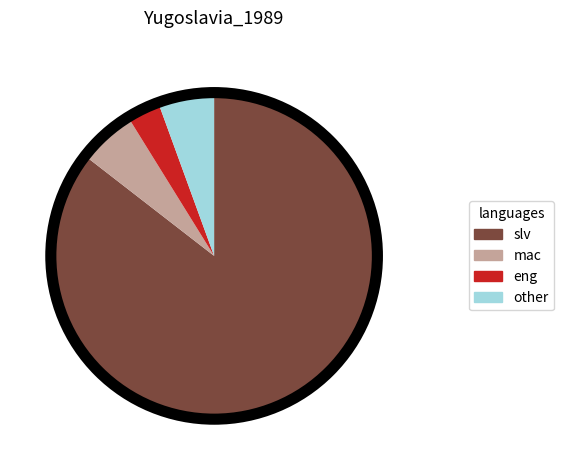

Approximately how many times larger is the value at slv compared to mac?

15.1